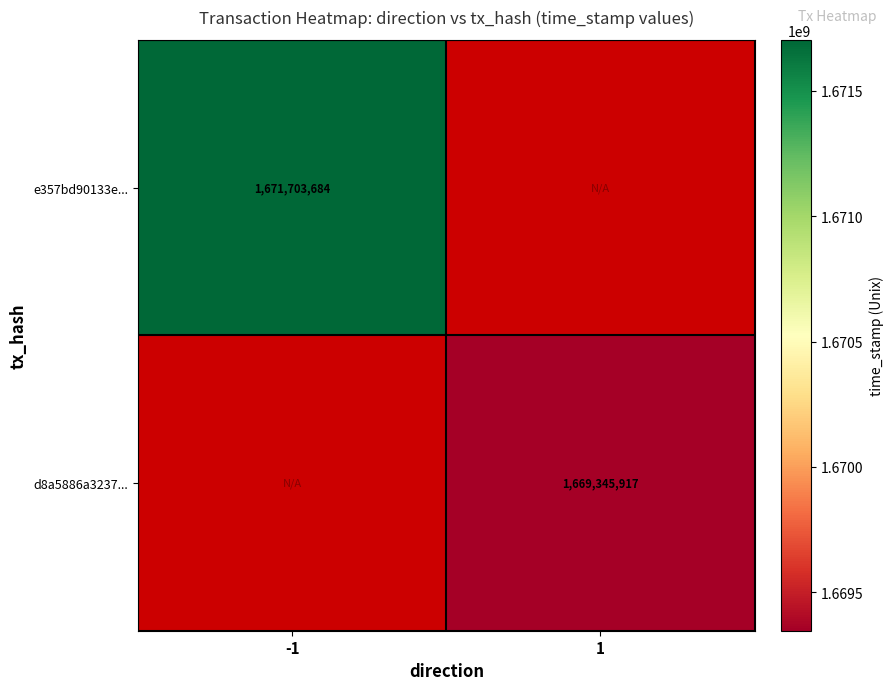

At how many categories does at least one series exceed 1669674874?

1